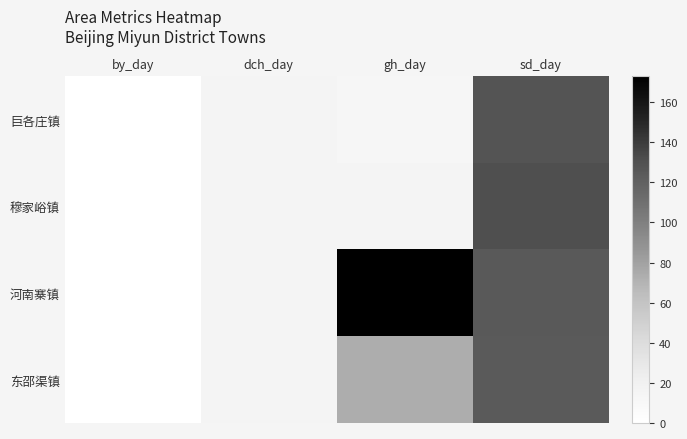

What is the spread (max minus min) of values at dch_day?

1